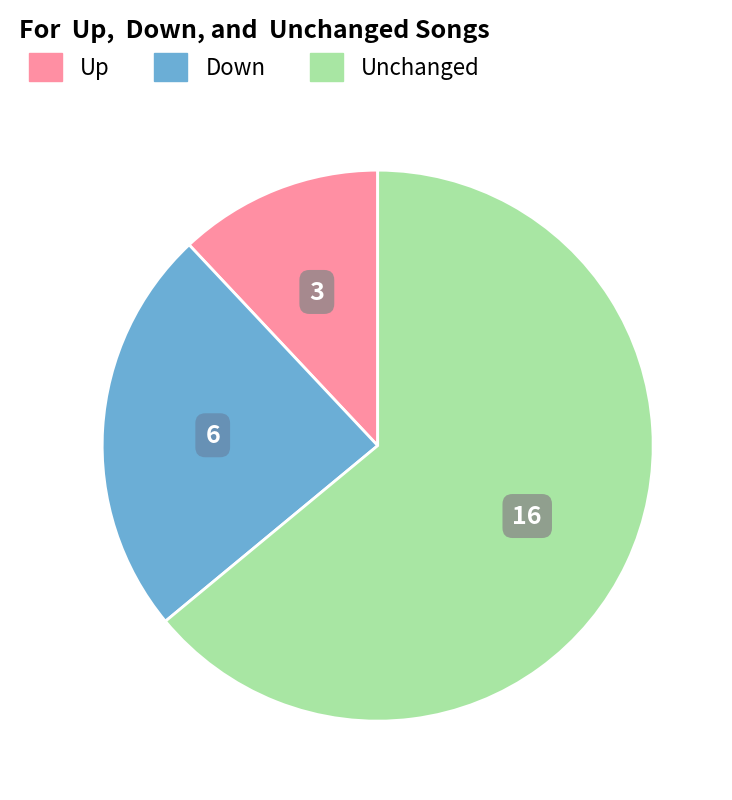

Is there any slice that represents more than half of the pie?

Yes